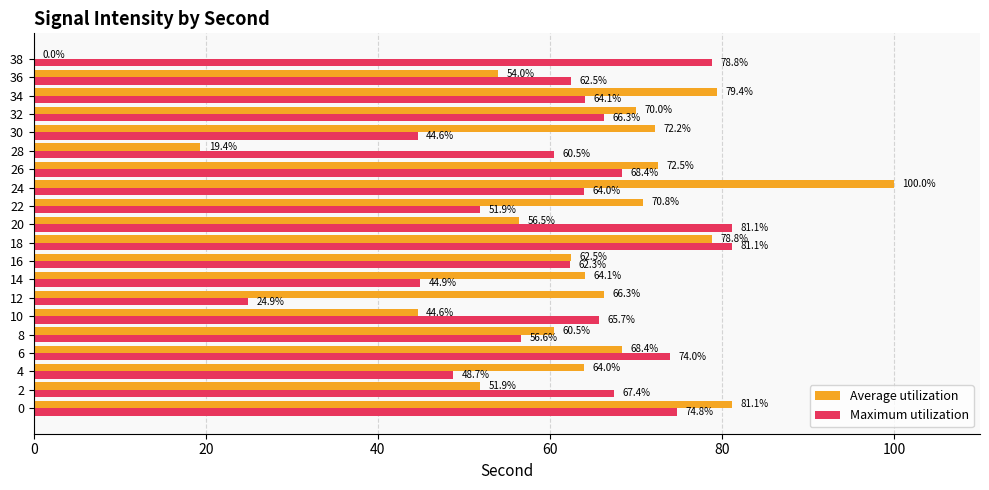

Which series changed the most between 14 and 16?

Maximum utilization